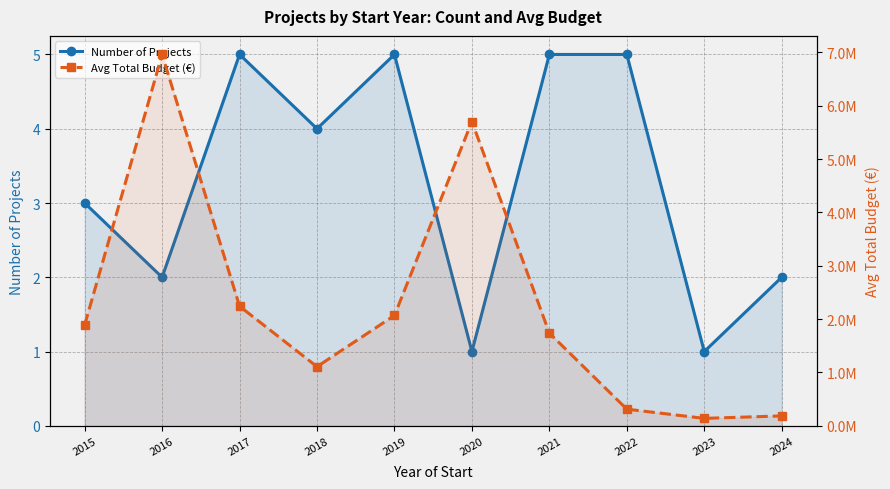

True or false: Number of Projects and Avg Total Budget (€) cross at least once.

False